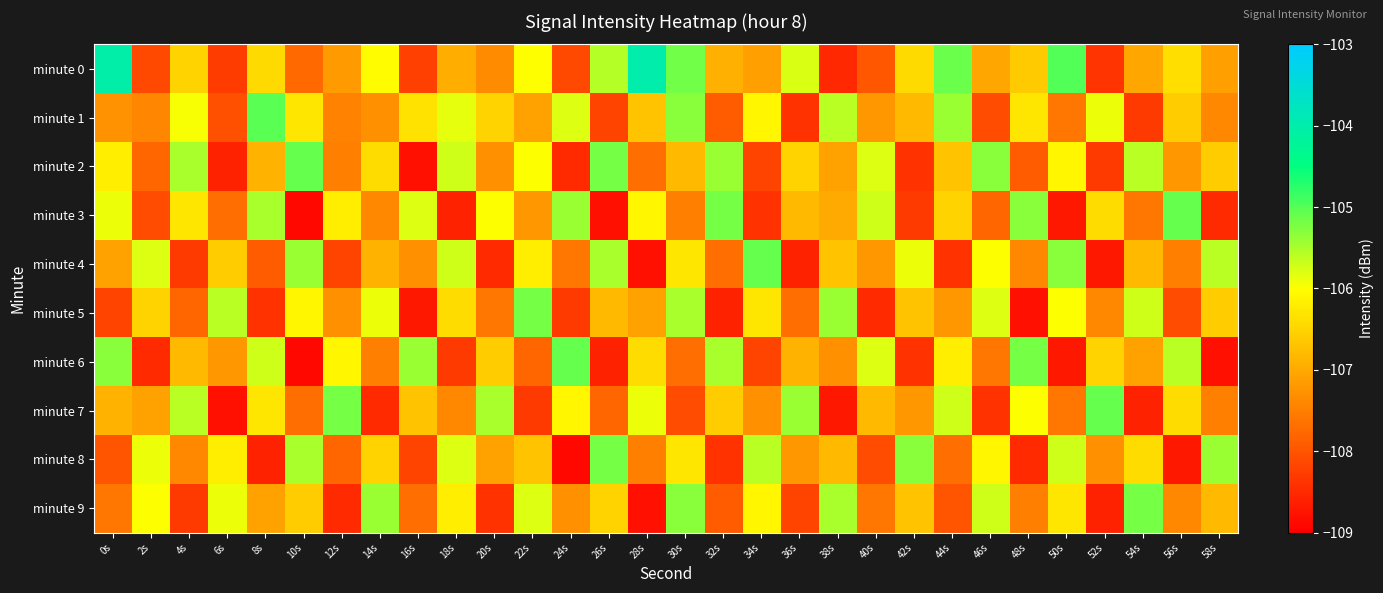

At how many categories does at least one series exceed -108?

30